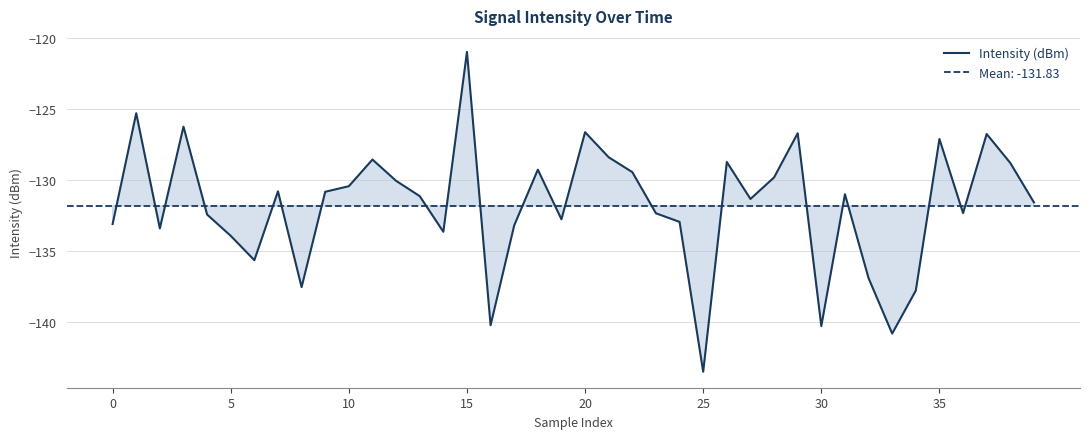

Count the number of categories in the chart.

40